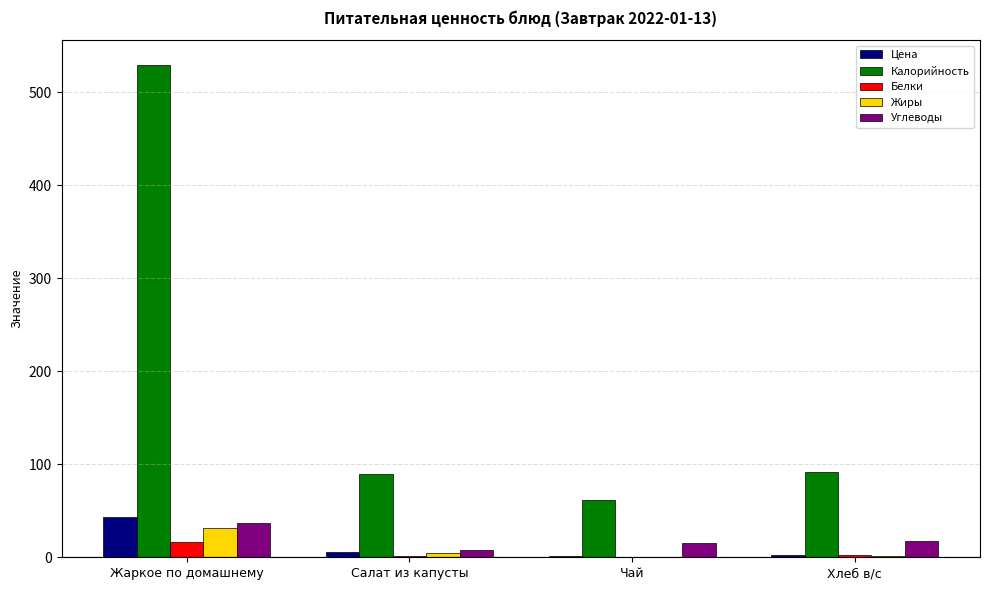

What is the highest value of the Калорийность series?

529.5